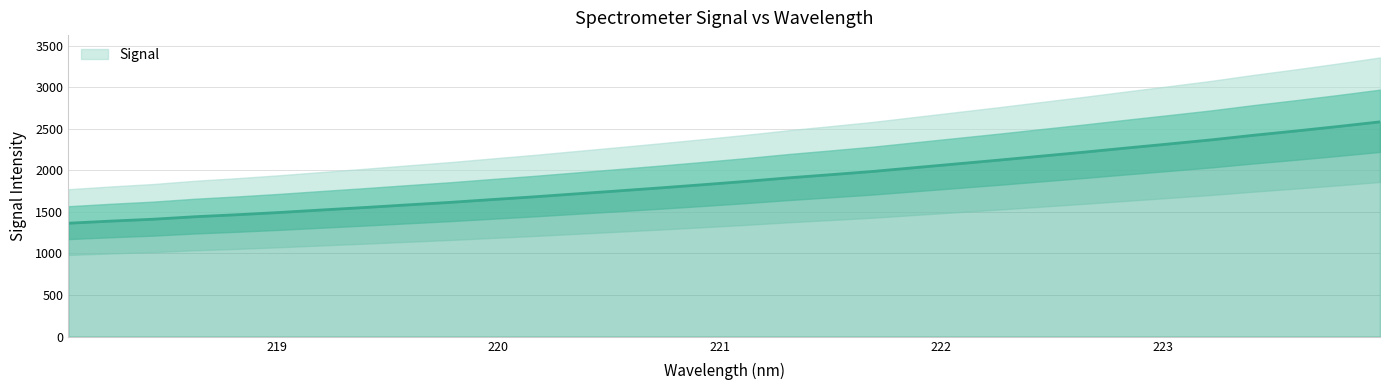

What is the minimum value for Signal?

1363.2